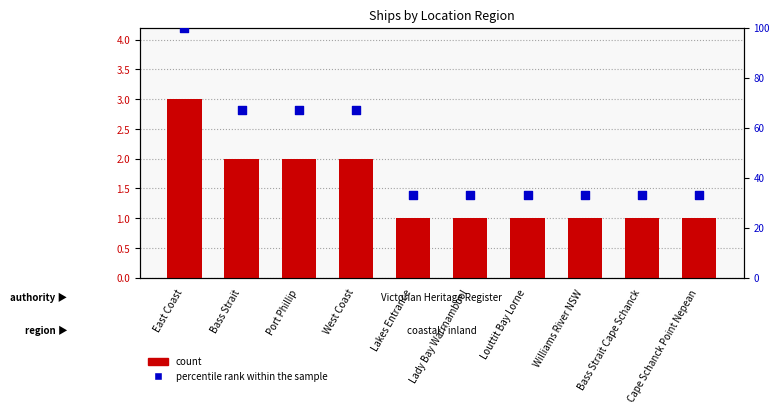

At which category is the sum across all series the highest?

East Coast